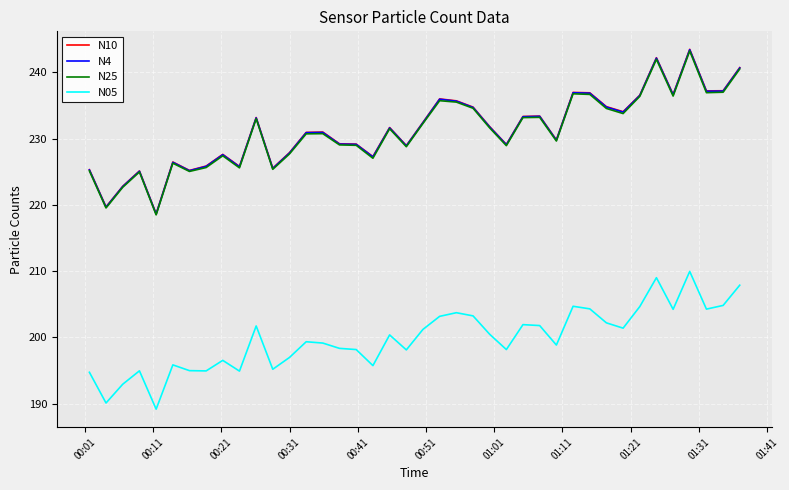

What is the minimum value for N25?

218.5